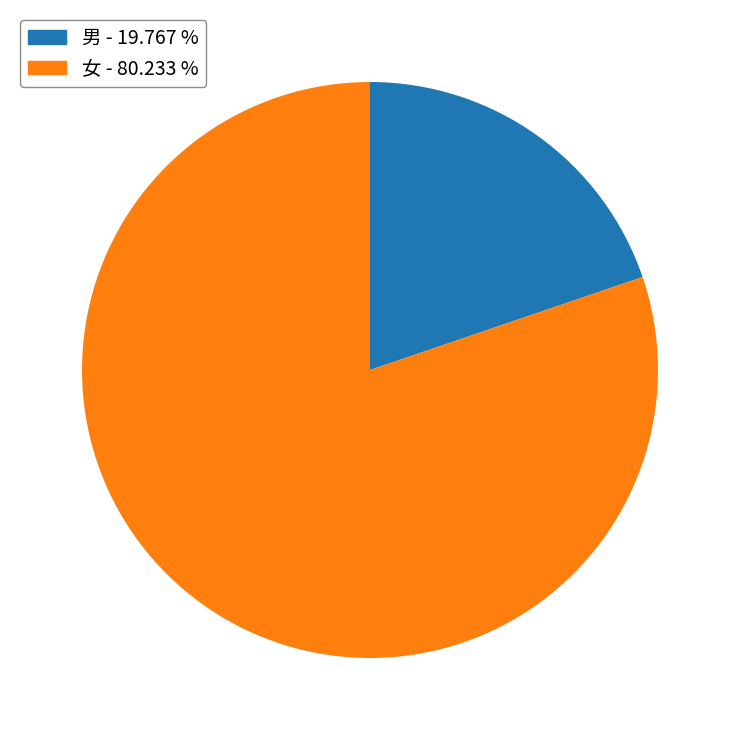

Which category accounts for the majority?

女